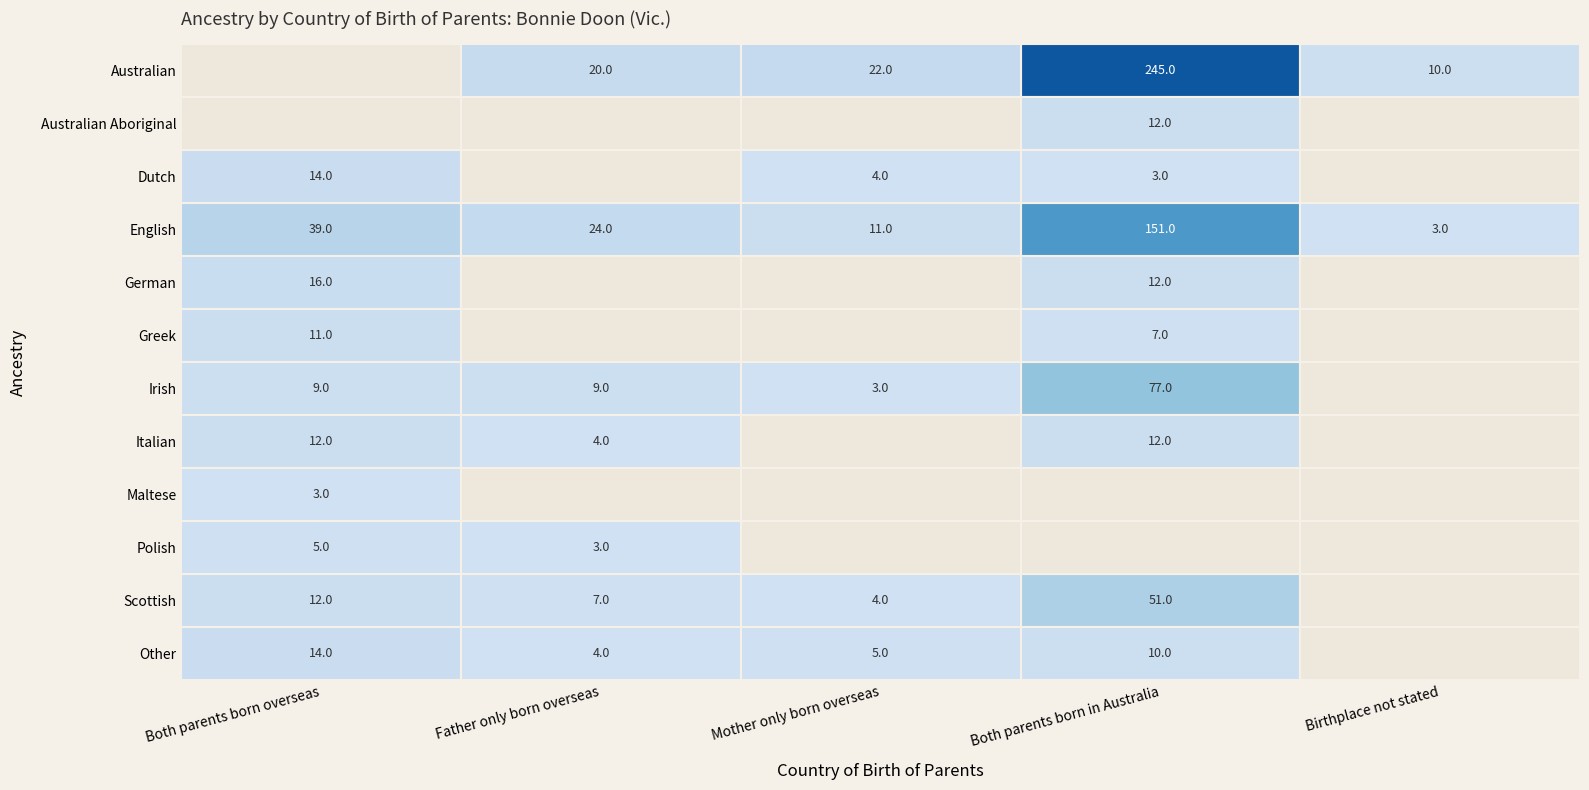

At which label does English reach its peak?

Both parents born in Australia